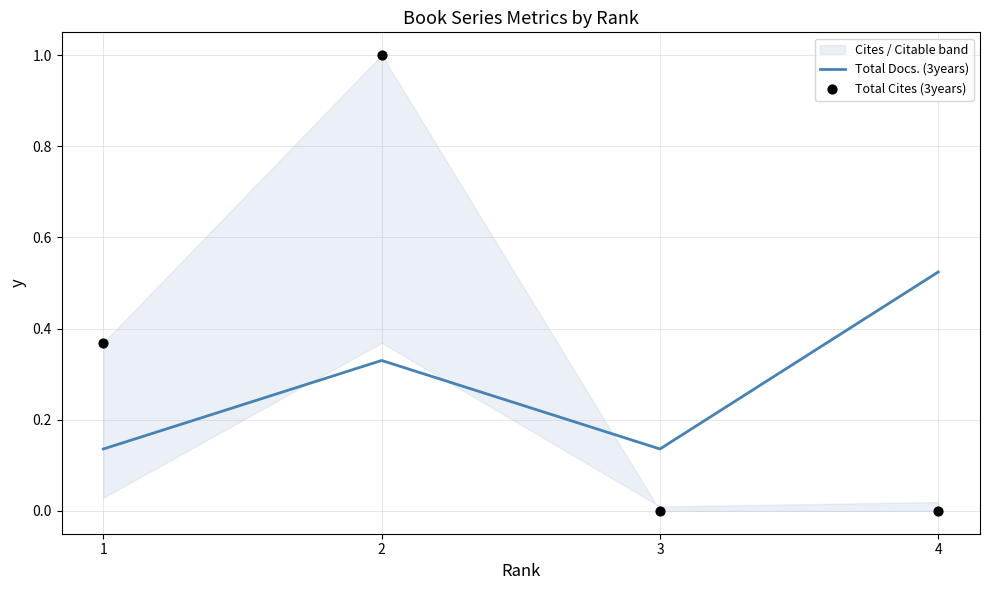

What is the total value across all series at 3?

0.1